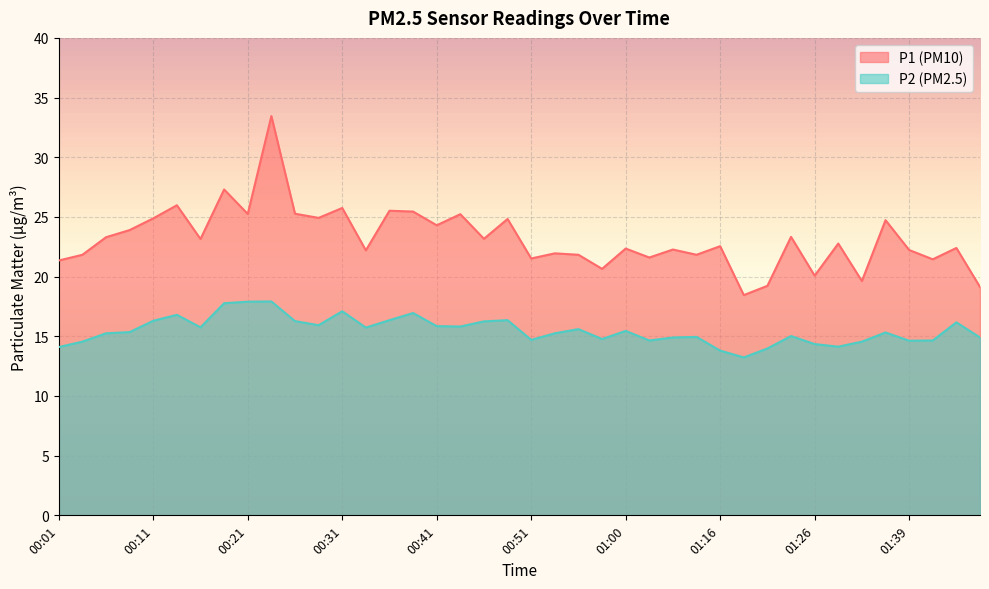

Where is the first local maximum for P2?

00:13